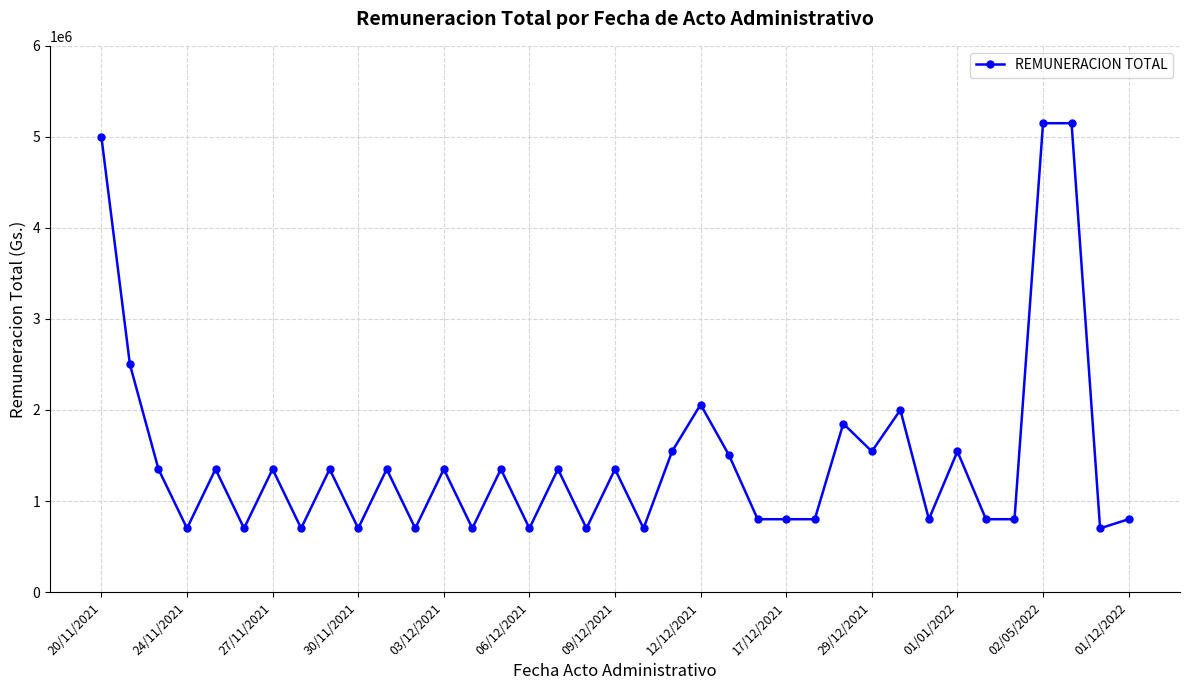

True or false: there are more than 2 points higher than both neighbors.

True